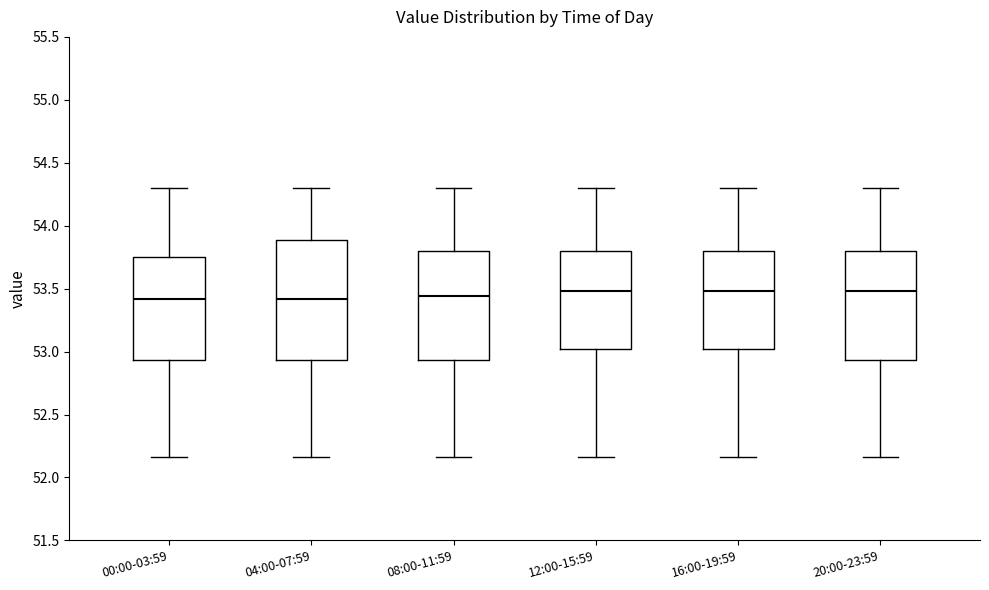

Where is the upper edge of the box for 20:00-23:59 on the y-axis? The values are not printed on the chart, so give them approximately, as read against the axis.

53.80